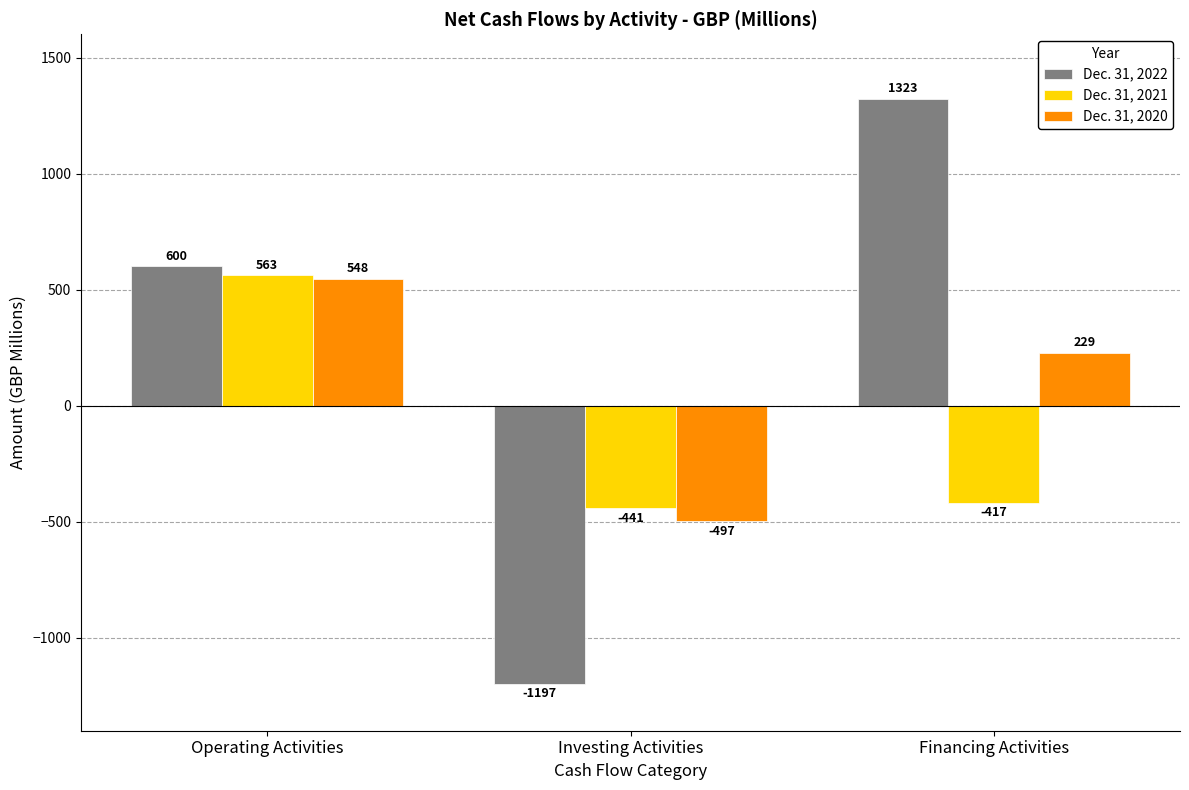

Which series has the largest range (max minus min)?

Dec. 31, 2022